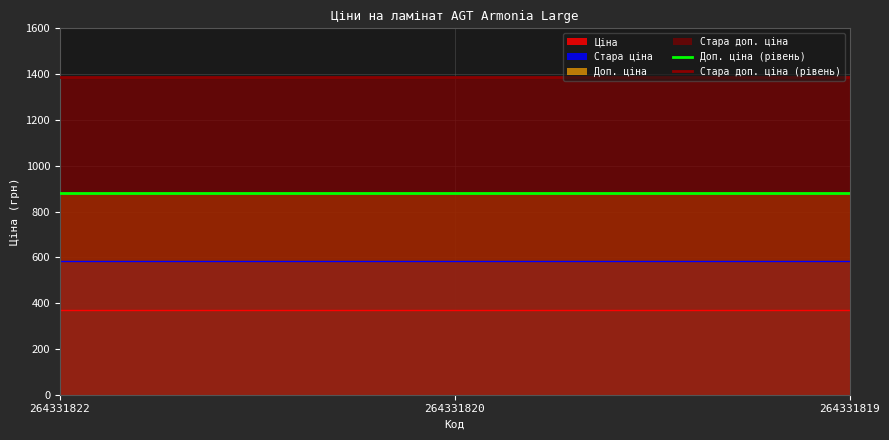

Which series has the largest total across all categories?

Стара доп. ціна